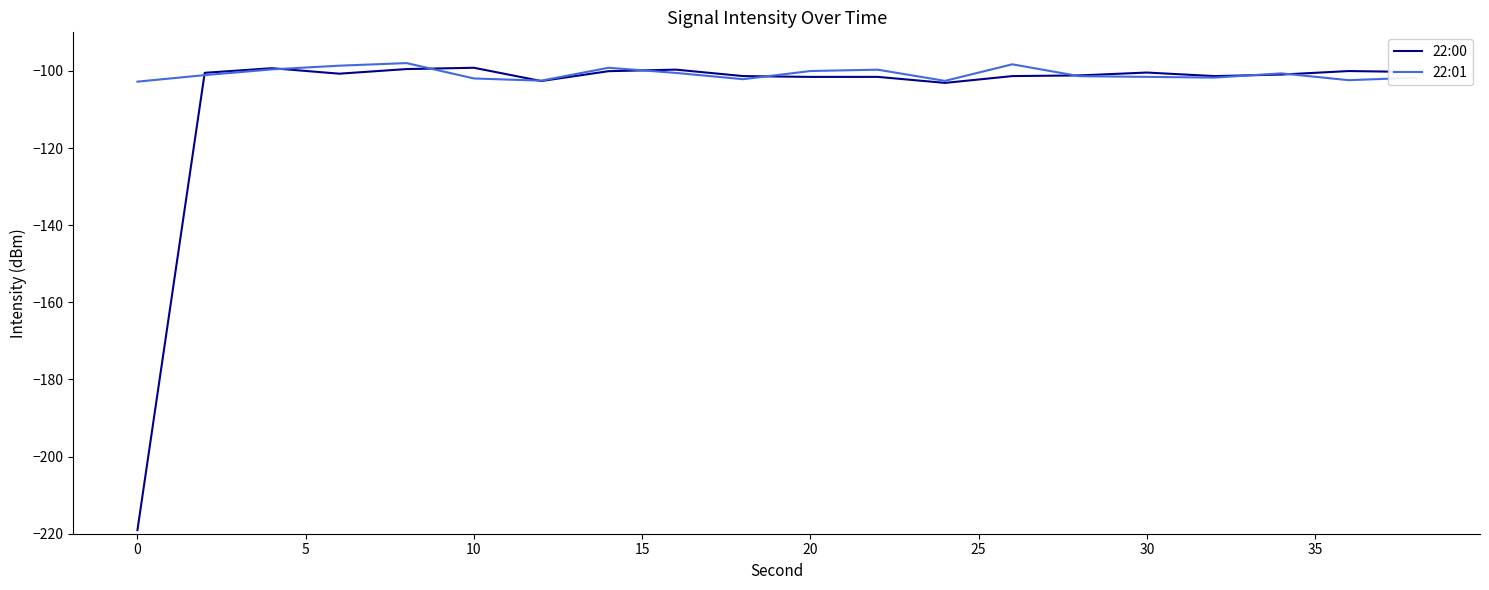

Which series has the widest spread of values?

22:00